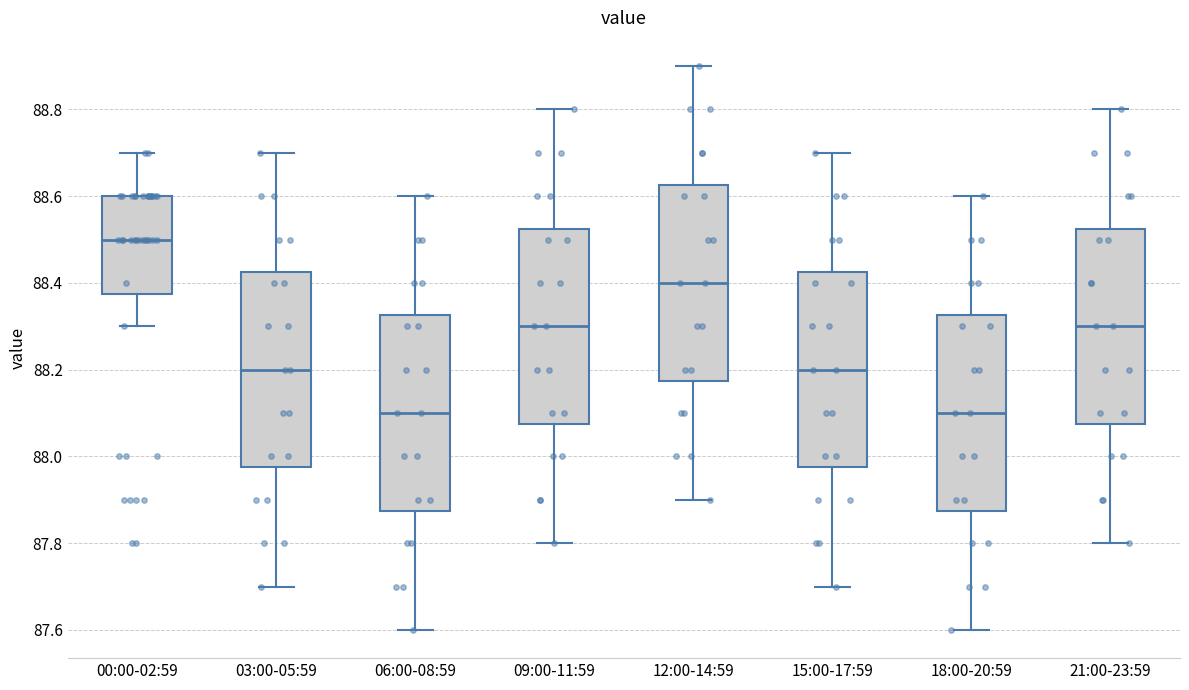

Reading left to right, transcribe this box plot: for each box, give where its median line is, the range the box spans, and where its two whiskers end, as read against the y-axis. The values are not printed on the chart, so give them approximately, as read against the axis.

00:00-02:59: median 88.50, box 88.38 to 88.60, whiskers 88.30 to 88.70
03:00-05:59: median 88.20, box 87.98 to 88.42, whiskers 87.70 to 88.70
06:00-08:59: median 88.10, box 87.88 to 88.32, whiskers 87.60 to 88.60
09:00-11:59: median 88.30, box 88.08 to 88.52, whiskers 87.80 to 88.80
12:00-14:59: median 88.40, box 88.18 to 88.62, whiskers 87.90 to 88.90
15:00-17:59: median 88.20, box 87.98 to 88.42, whiskers 87.70 to 88.70
18:00-20:59: median 88.10, box 87.88 to 88.32, whiskers 87.60 to 88.60
21:00-23:59: median 88.30, box 88.08 to 88.52, whiskers 87.80 to 88.80